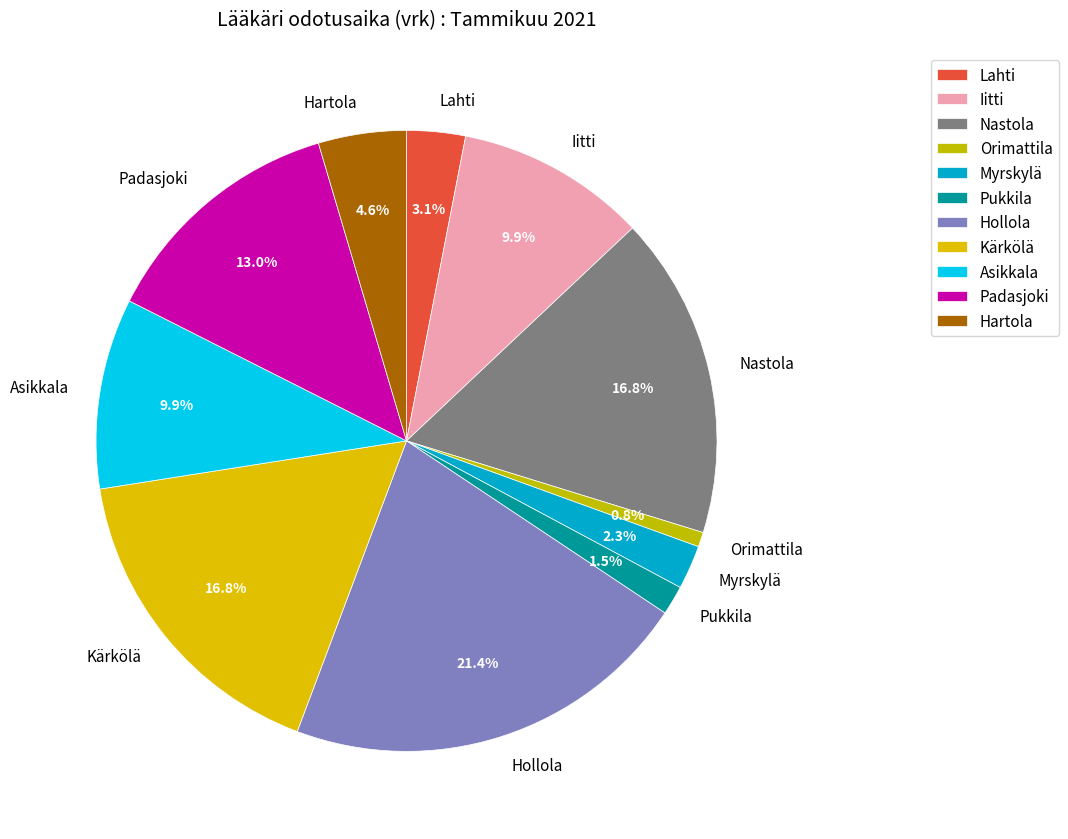

Is there a majority slice in this chart?

No